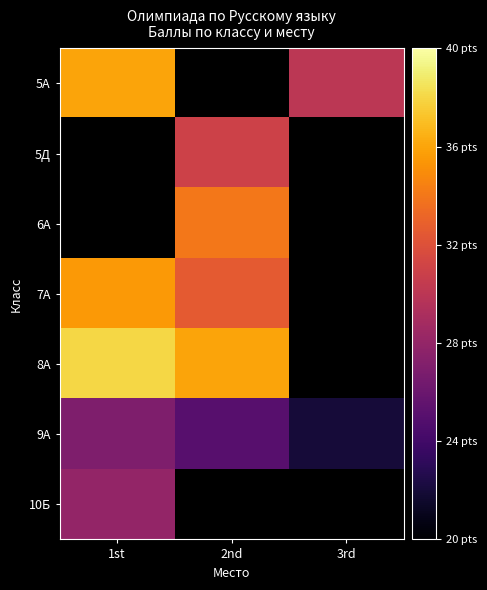

The value of 10Б at 1st is 28.0. True or false?

True